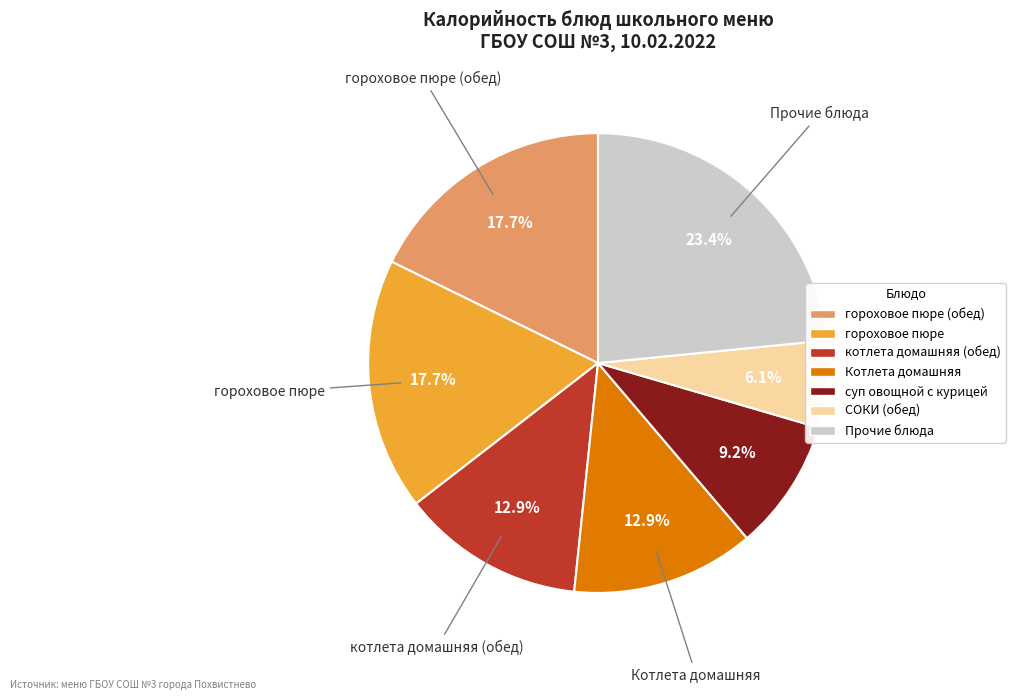

How many slices are in this pie chart?

7